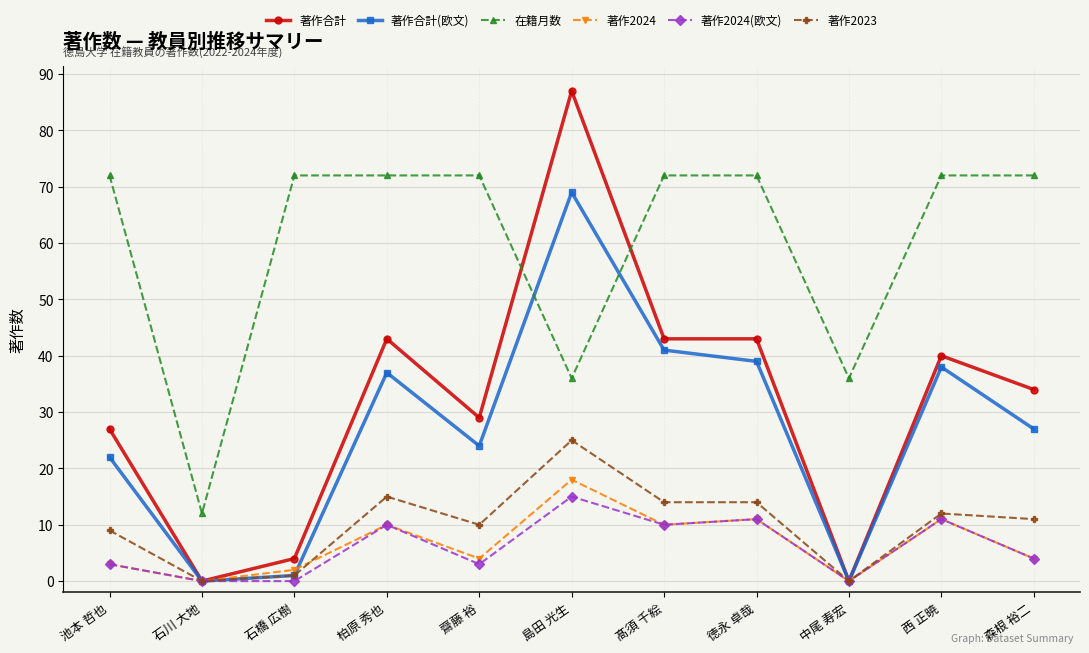

How many data points in 著作2024(欧文) are less than 4?

5